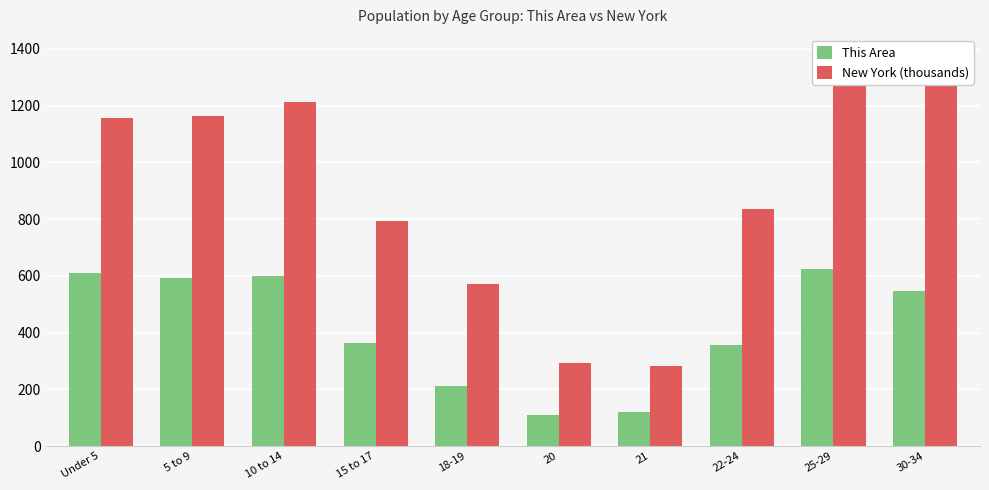

What is the value of the This Area bar at the 5th from the left?

212.0